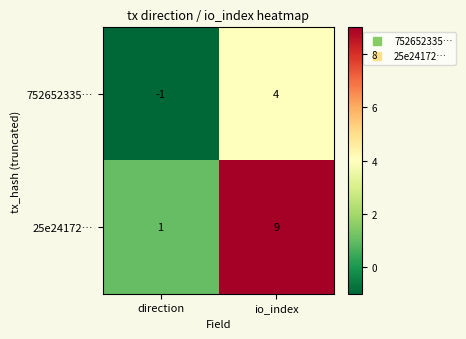

What is the sum of the 752652335… values at direction and io_index?

3